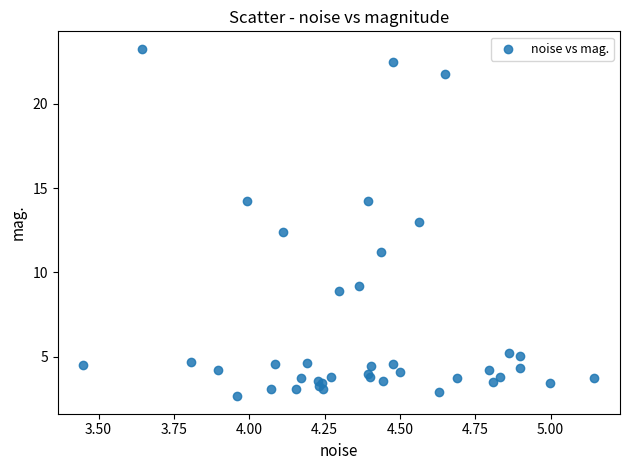

What Y value in the scatter plot is closest to 12?

12.4